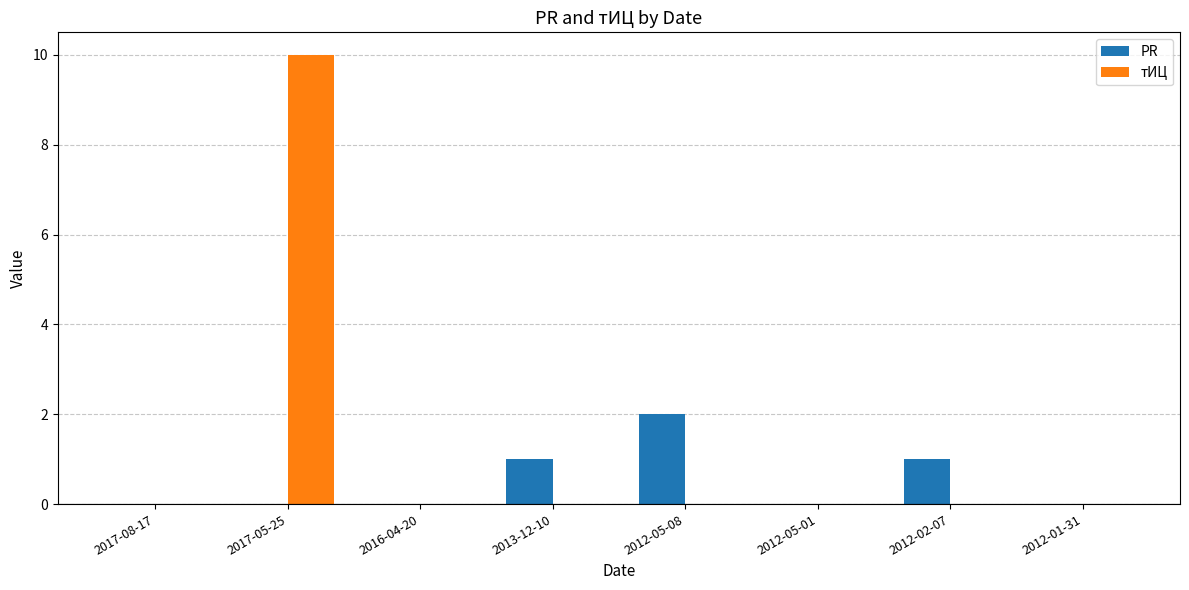

Which label corresponds to the largest value in the chart?

2017-05-25